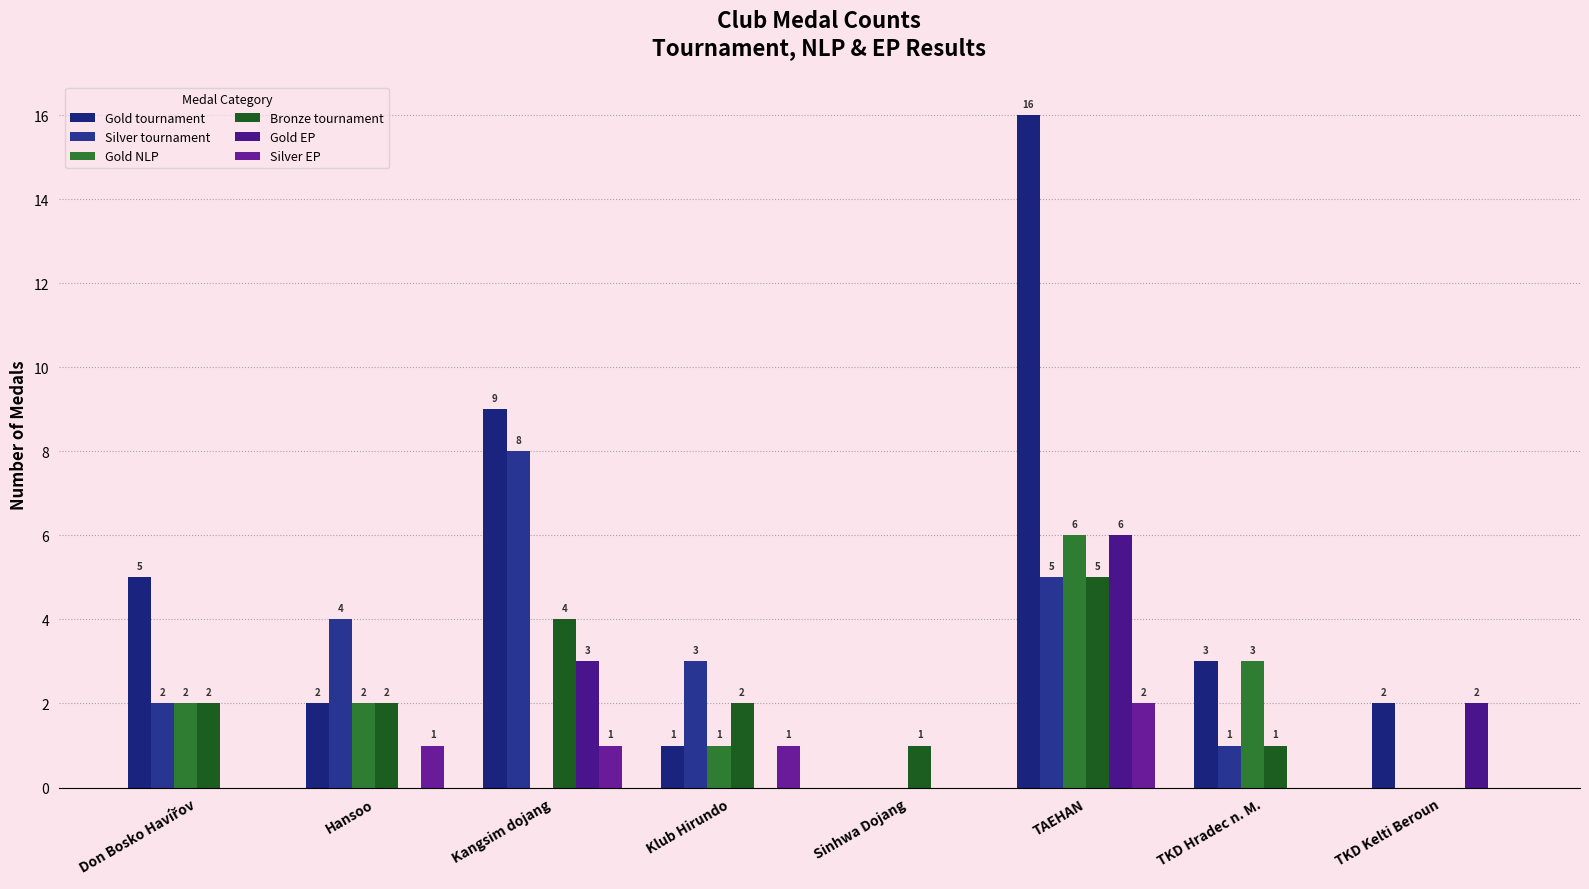

How many values in Gold NLP are above zero?

5